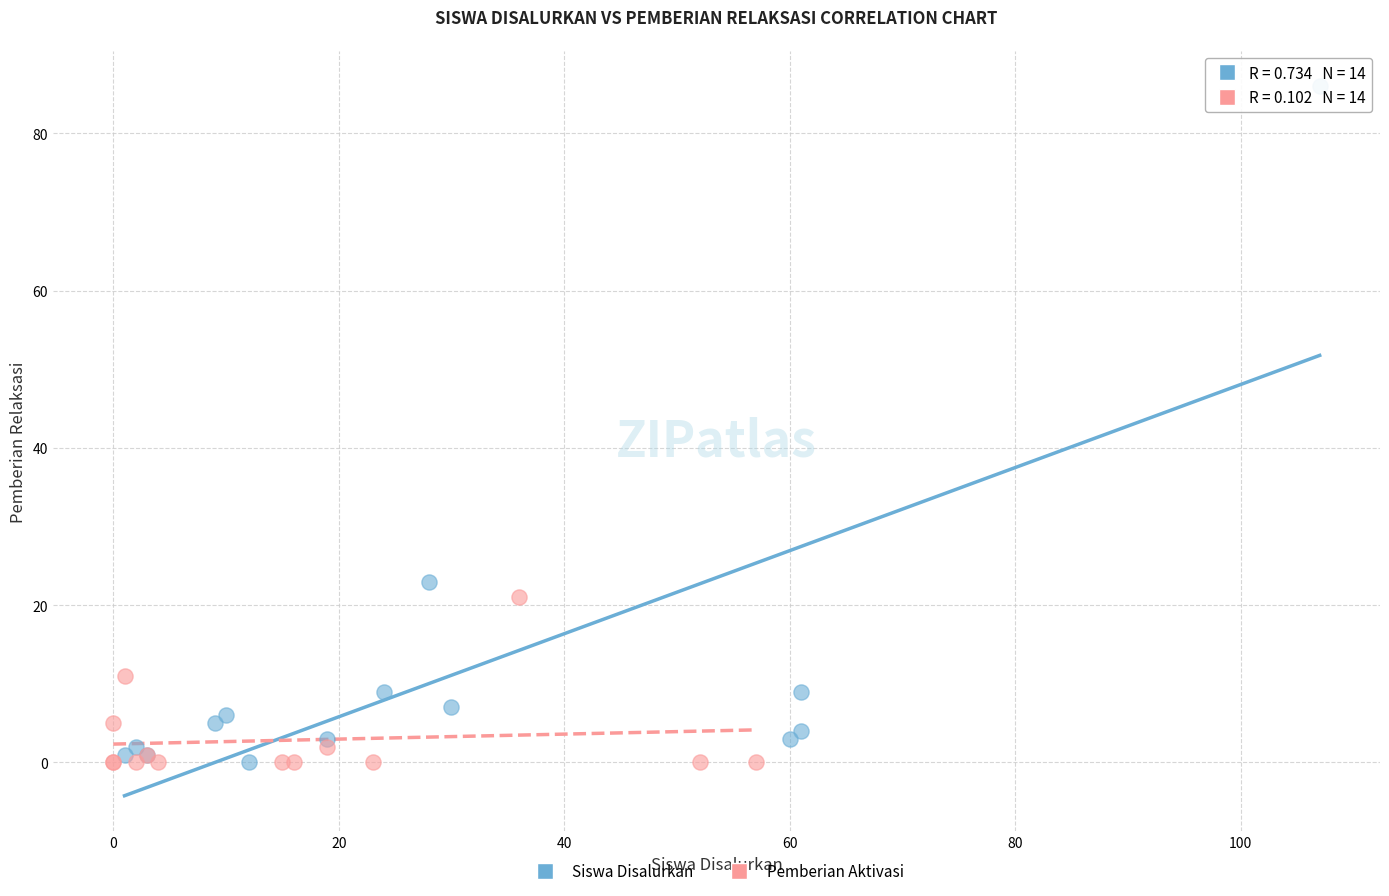

Which series has the widest spread of Y values?

Siswa Disalurkan